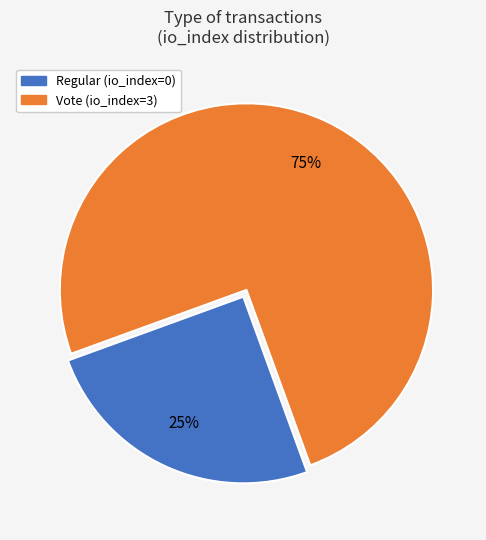

Which has a higher value, Regular (io_index=0) or Vote (io_index=3)?

Vote (io_index=3)